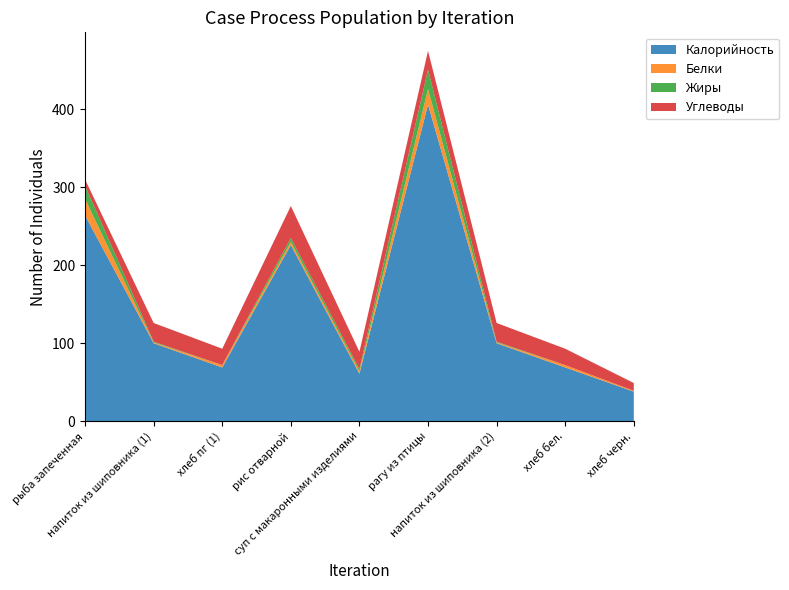

Reading left to right, list all the values displayed in this chart.

Калорийность: 264	100	69	226	61	406	100	69	38
Белки: 21	1	3	4	3	20	1	3	1
Жиры: 17	1	0	5	3	25	1	0	0
Углеводы: 8	24	21	41	22	24	24	21	10